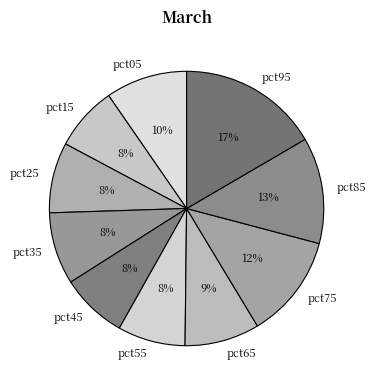

Is it true that pct65 is 16% of the pie?

False